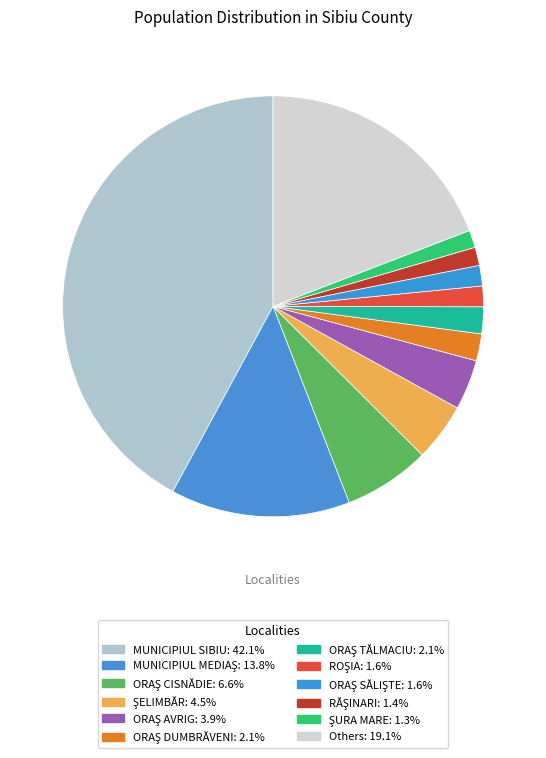

Is there a majority slice in this chart?

No